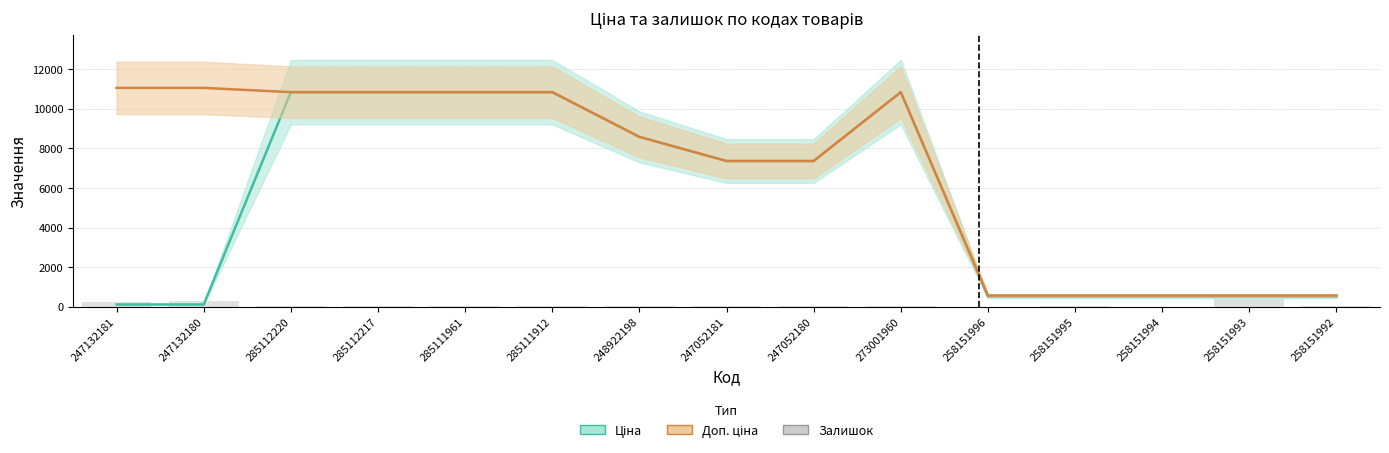

Reading right to left, list all the values displayed in this chart.

Ціна: 258151992=510.5	258151993=510.5	258151994=510.5	258151995=510.5	258151996=510.5	273001960=10840.1	247052180=7360.2	247052181=7360.2	248922198=8581.1	285111912=10840.1	285111961=10840.1	285112217=10840.1	285112220=10840.1	247132180=110.5	247132181=110.5
Доп. ціна: 258151992=566.0	258151993=566.0	258151994=566.0	258151995=566.0	258151996=566.0	273001960=10840.1	247052180=7360.2	247052181=7360.2	248922198=8581.1	285111912=10840.1	285111961=10840.1	285112217=10840.1	285112220=10840.1	247132180=11055.0	247132181=11055.0
Залишок: 258151992=13.0	258151993=412.0	258151994=0.0	258151995=14.0	258151996=0.0	273001960=40.0	247052180=21.0	247052181=20.0	248922198=12.0	285111912=15.0	285111961=17.0	285112217=17.0	285112220=17.0	247132180=290.0	247132181=260.0